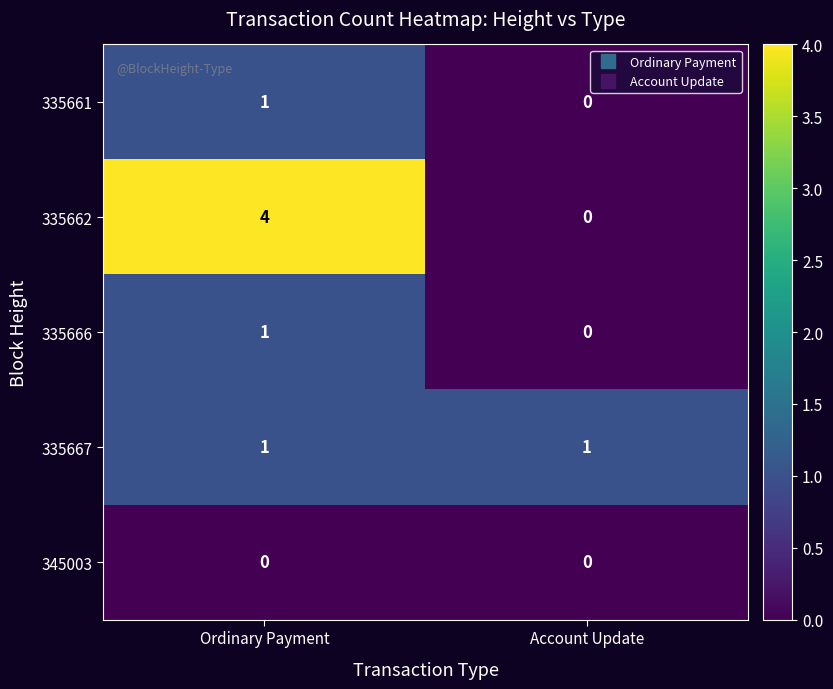

The 335661 series shows 0 at Account Update. True or false?

True